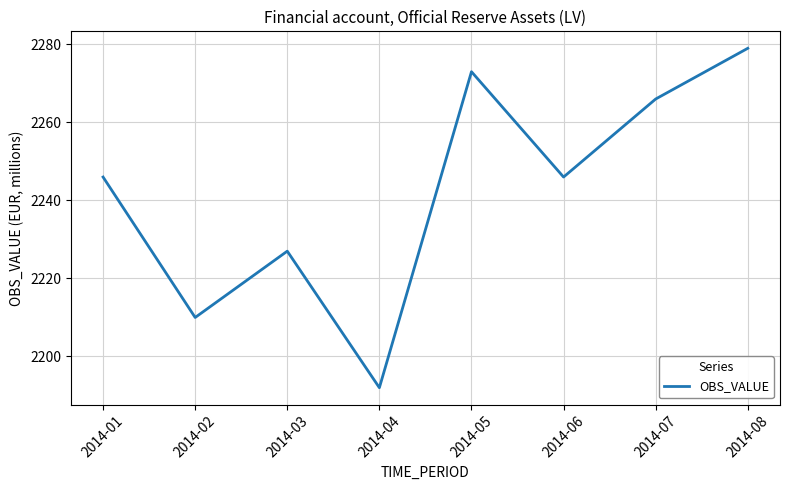

Where is the first local maximum?

2014-03